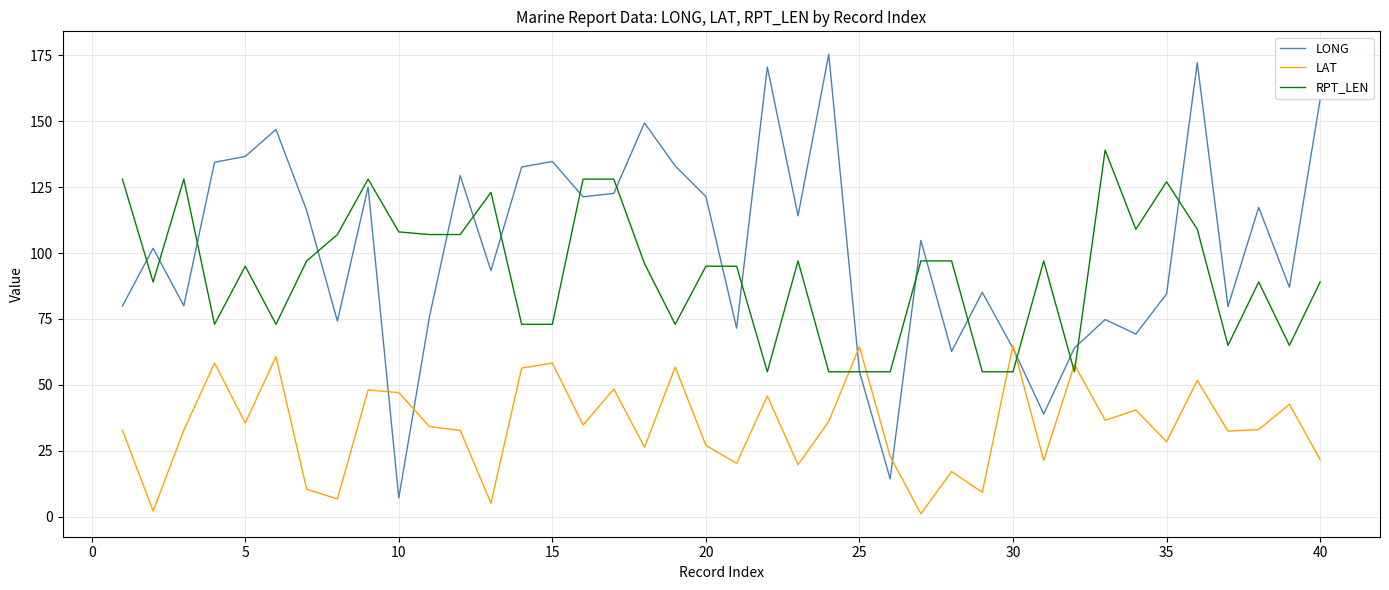

Which series has the largest range (max minus min)?

LONG